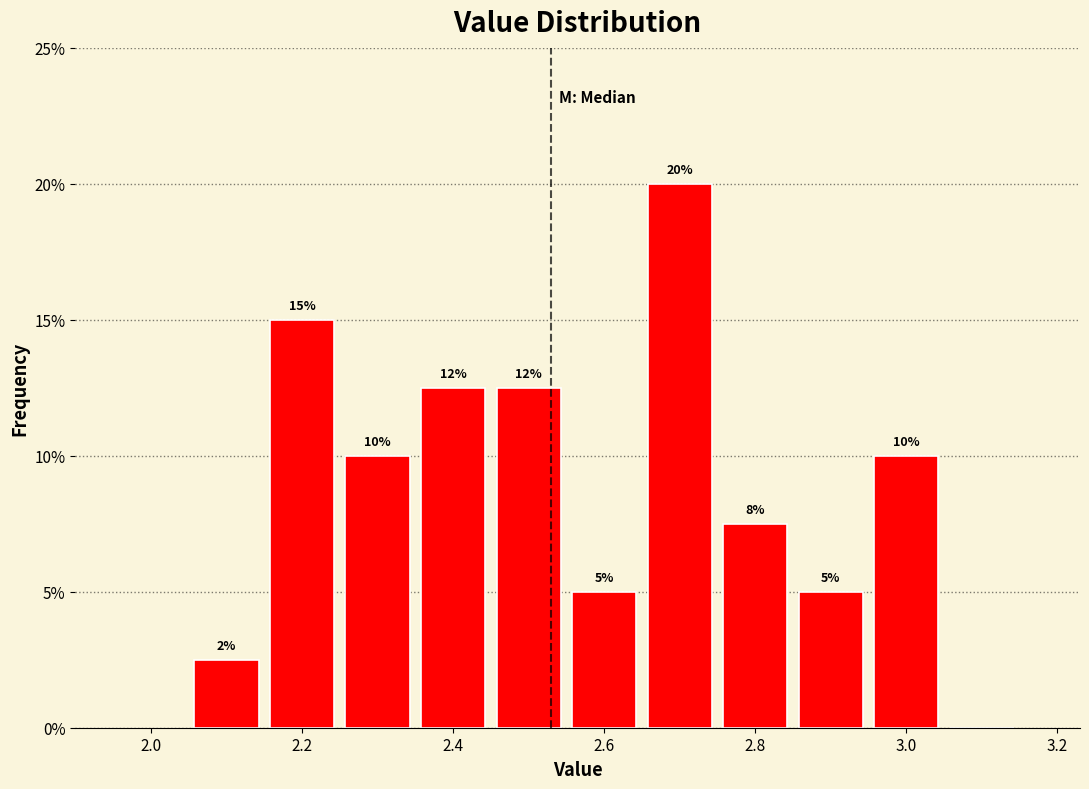

Over which range of the x-axis is the bar tallest?

2.65 to 2.75